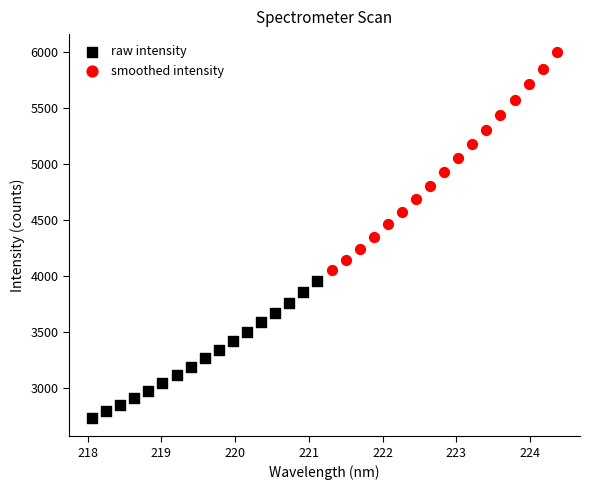

Which series reaches the maximum Y coordinate?

smoothed intensity